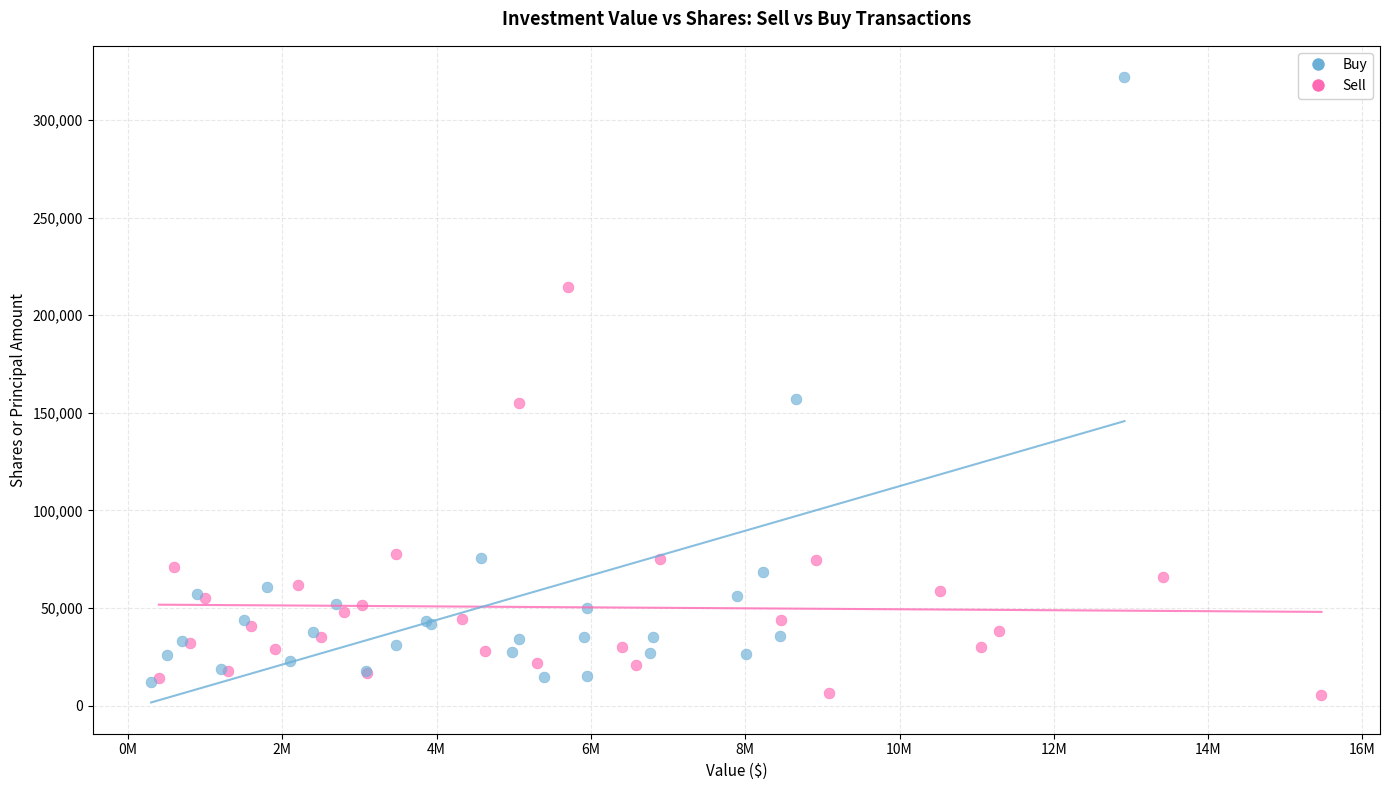

Which series has the widest spread of Y values?

Buy